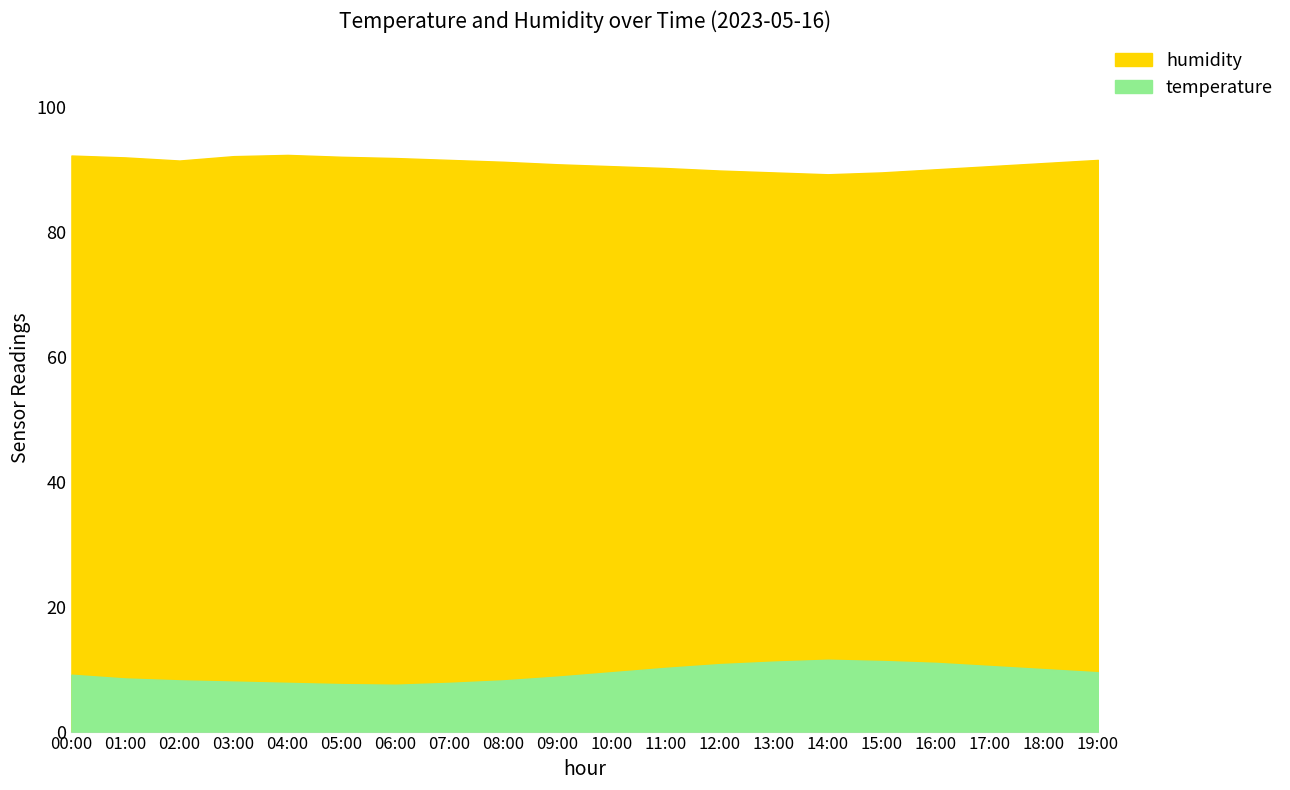

What is the lowest value of the humidity series?

89.2